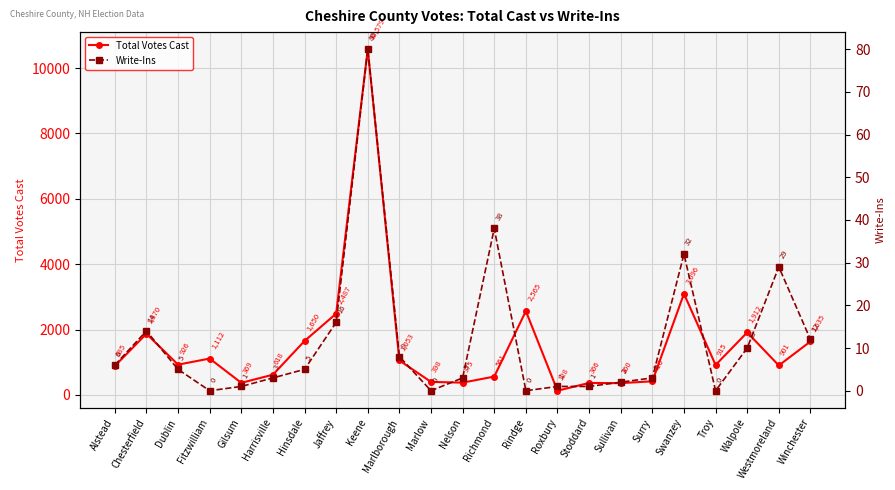

What is the difference between the Write-Ins values at Chesterfield and Gilsum?

13